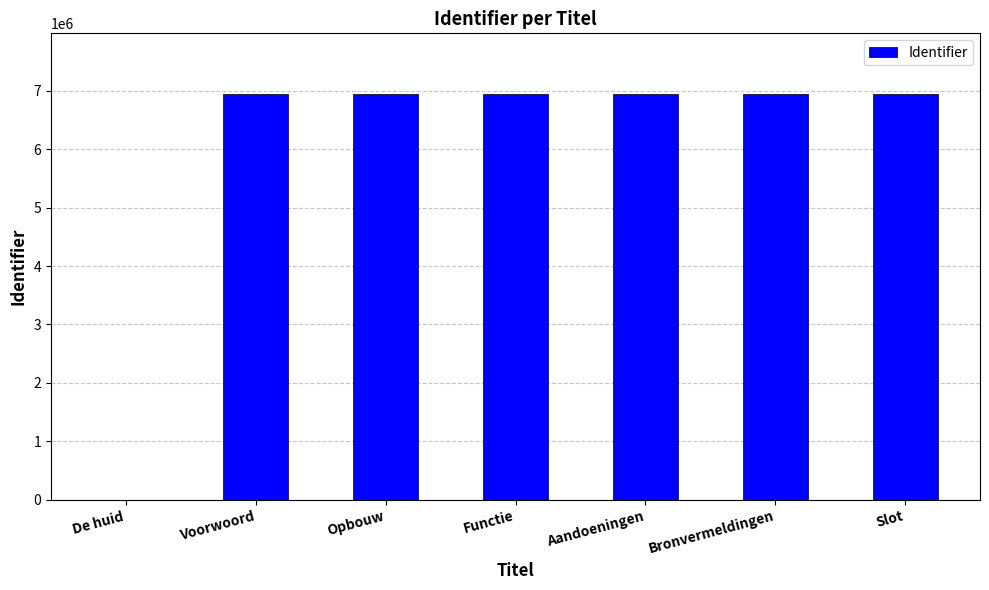

The chart shows a value of 6943506 at Functie. True or false?

True